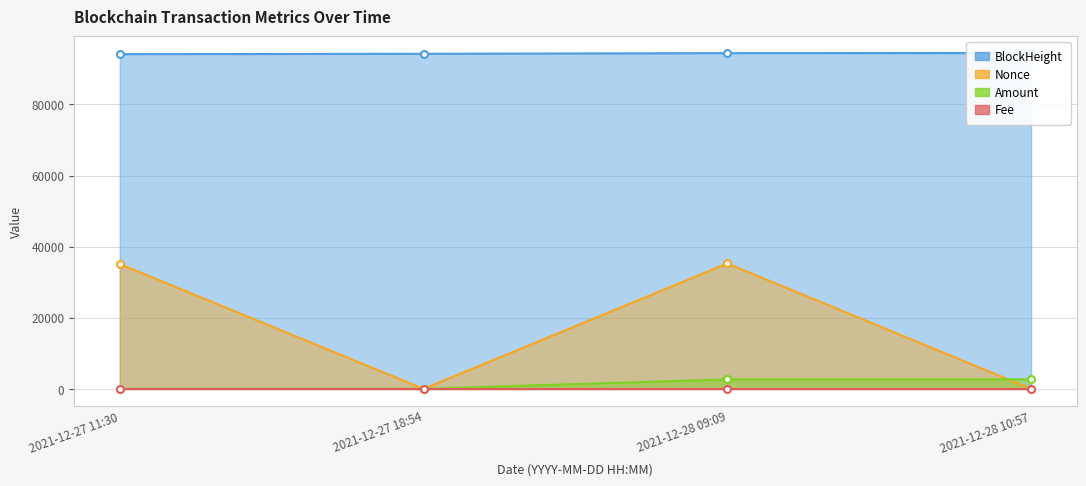

Which category has the highest value across all series?

2021-12-28 10:57